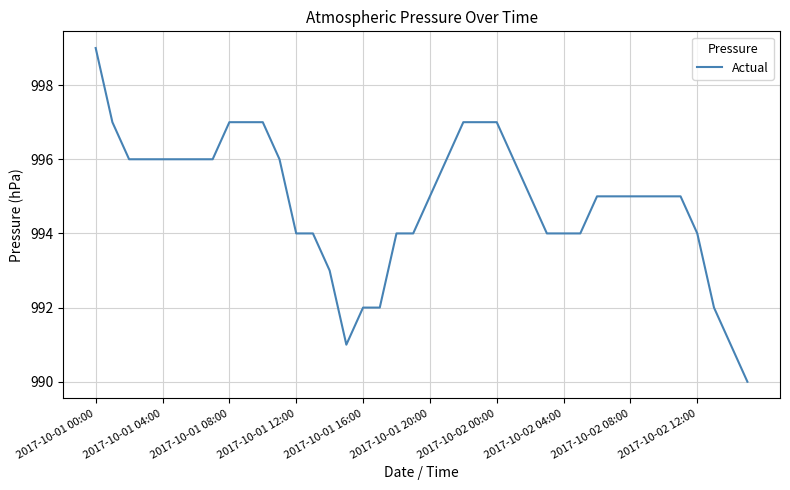

What is the smallest value displayed?

990